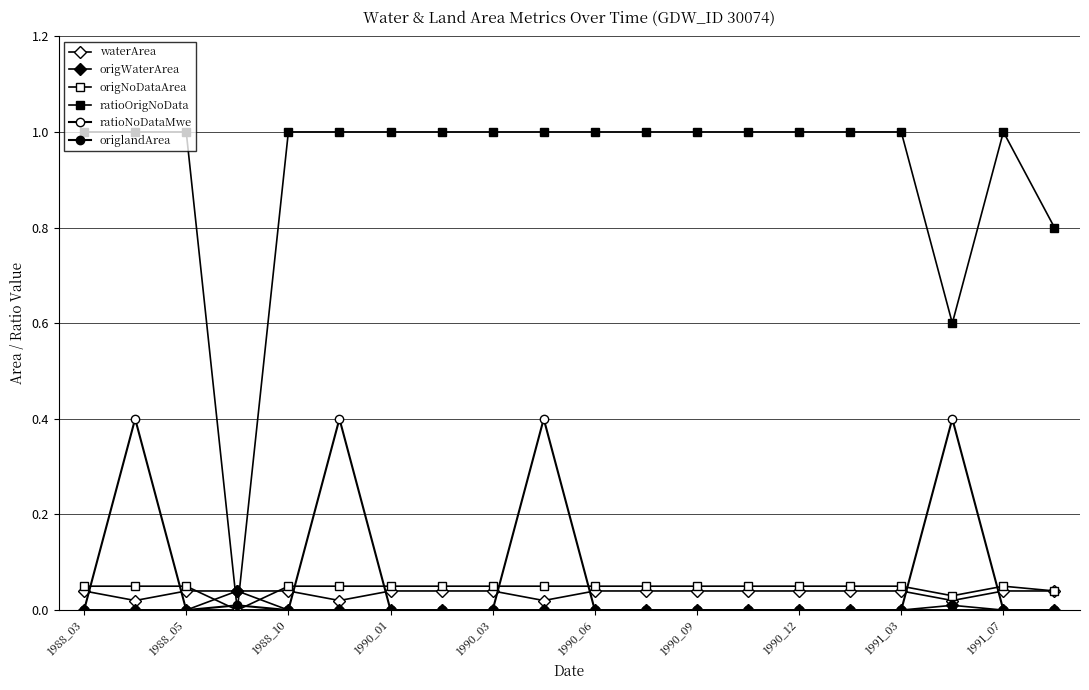

Count the number of categories in the chart.

20